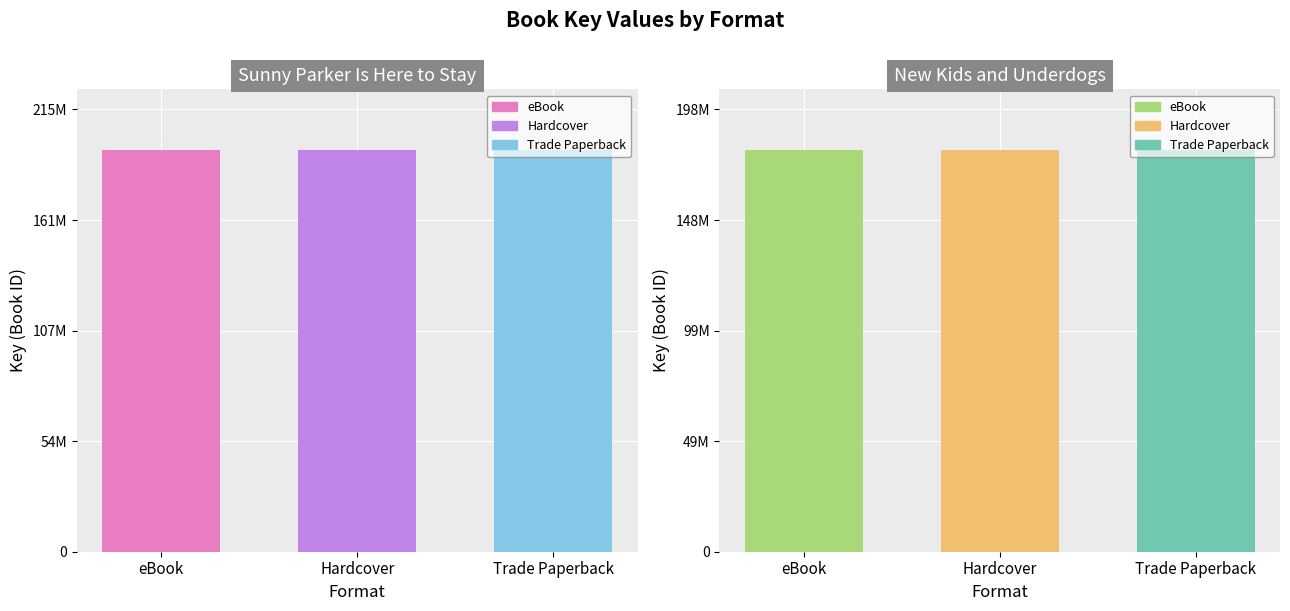

What is the difference between the highest and lowest values at Hardcover?

15533998